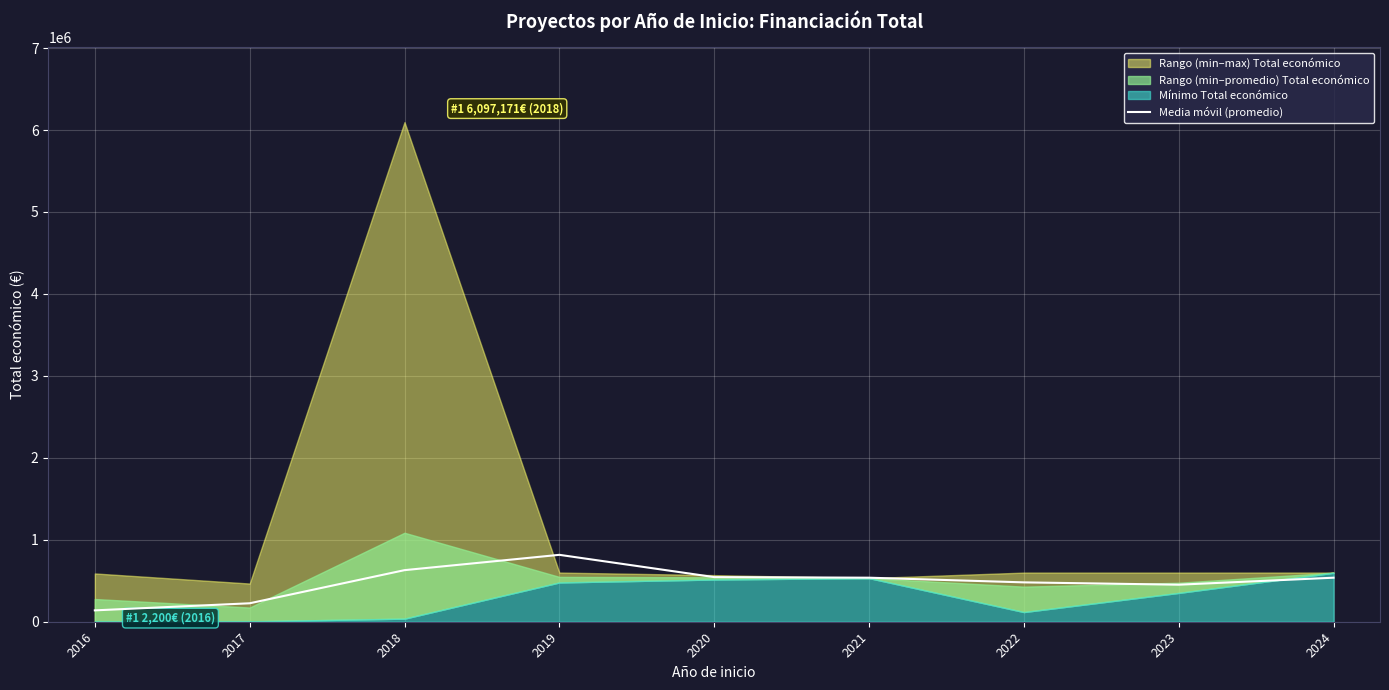

How many lines are shown in the chart?

1